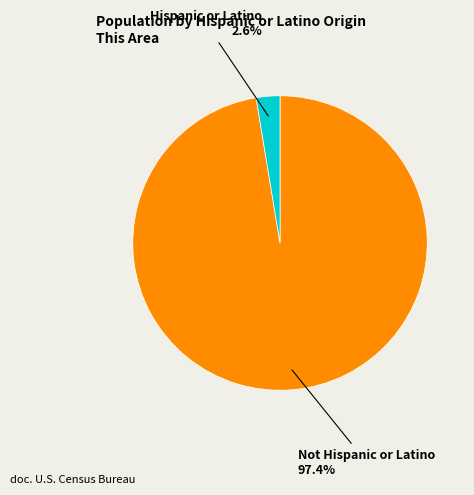

To the nearest percent, what portion does Hispanic or Latino represent?

3%